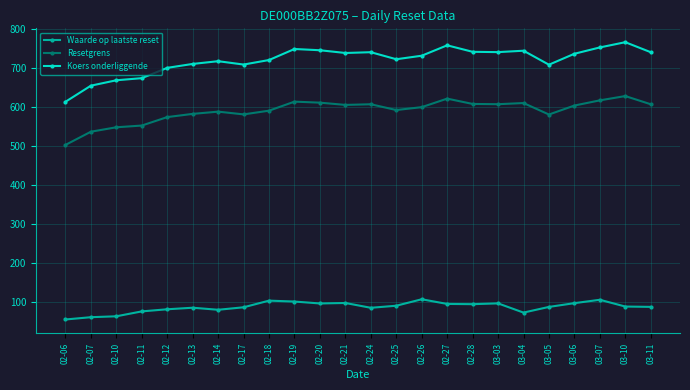

What is the difference between the maximum and minimum values in the Resetgrens series?

125.0